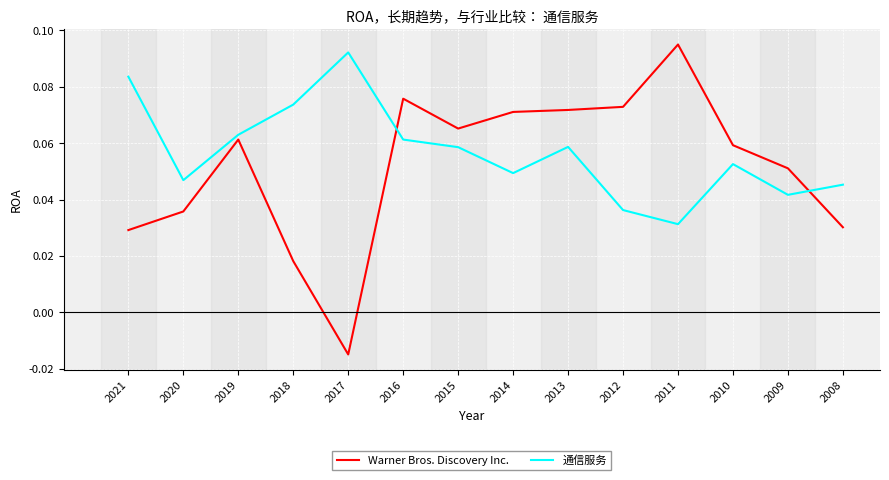

Rank the series by their maximum value, from highest to lowest.

Warner Bros. Discovery Inc., 通信服务